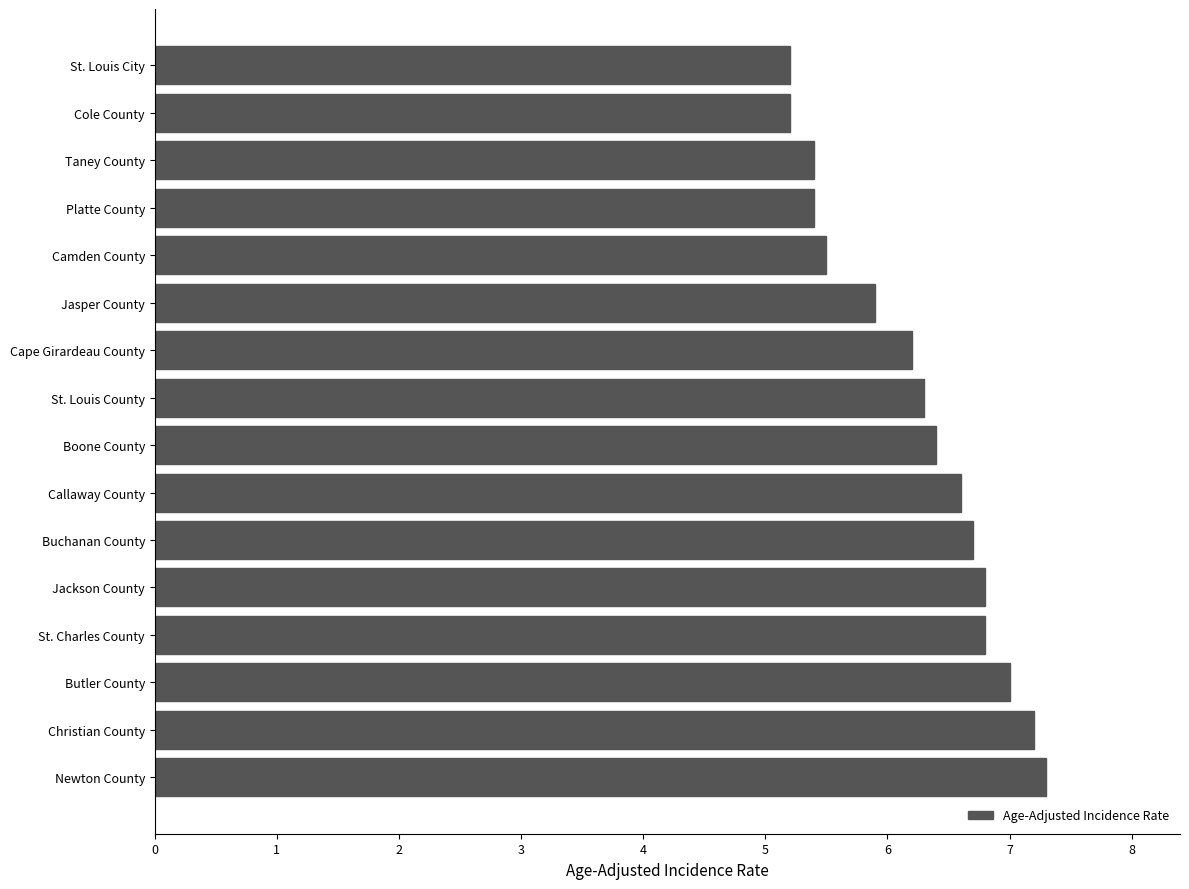

Does the chart contain stacked bars?

No